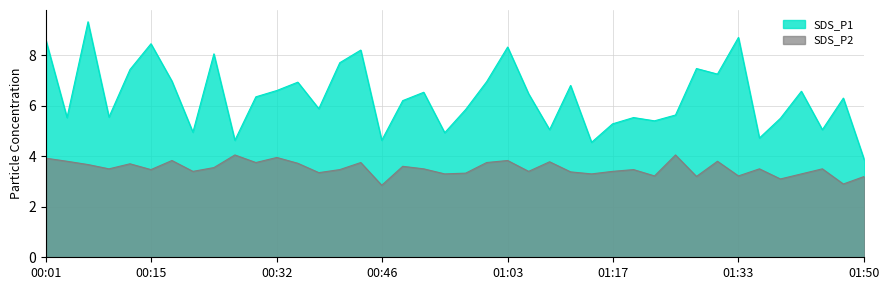

True or false: SDS_P1 and SDS_P2 intersect in this chart.

False